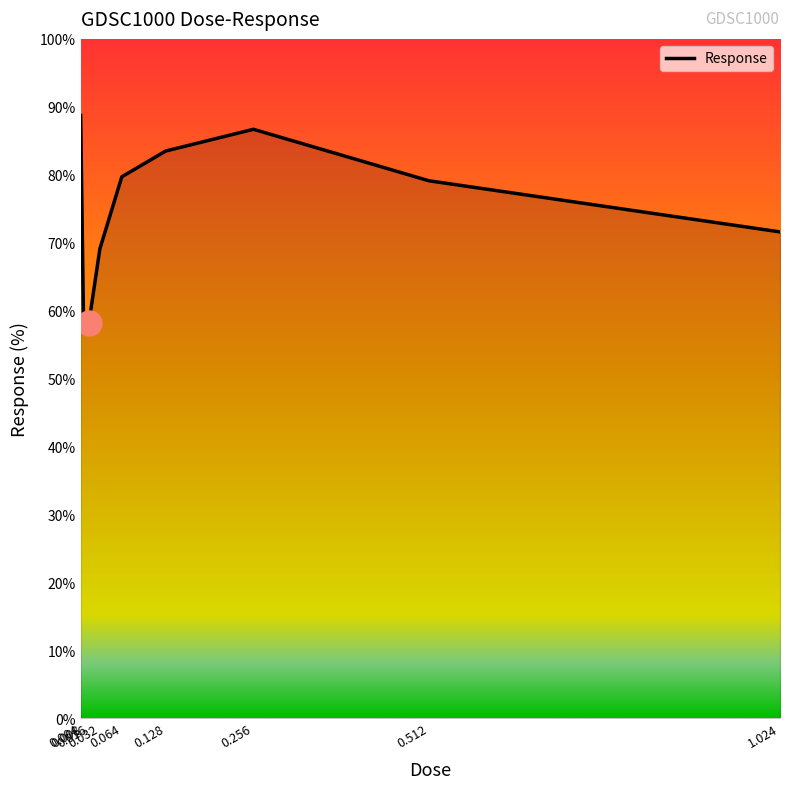

At which category does the data reach its first local valley?

0.016